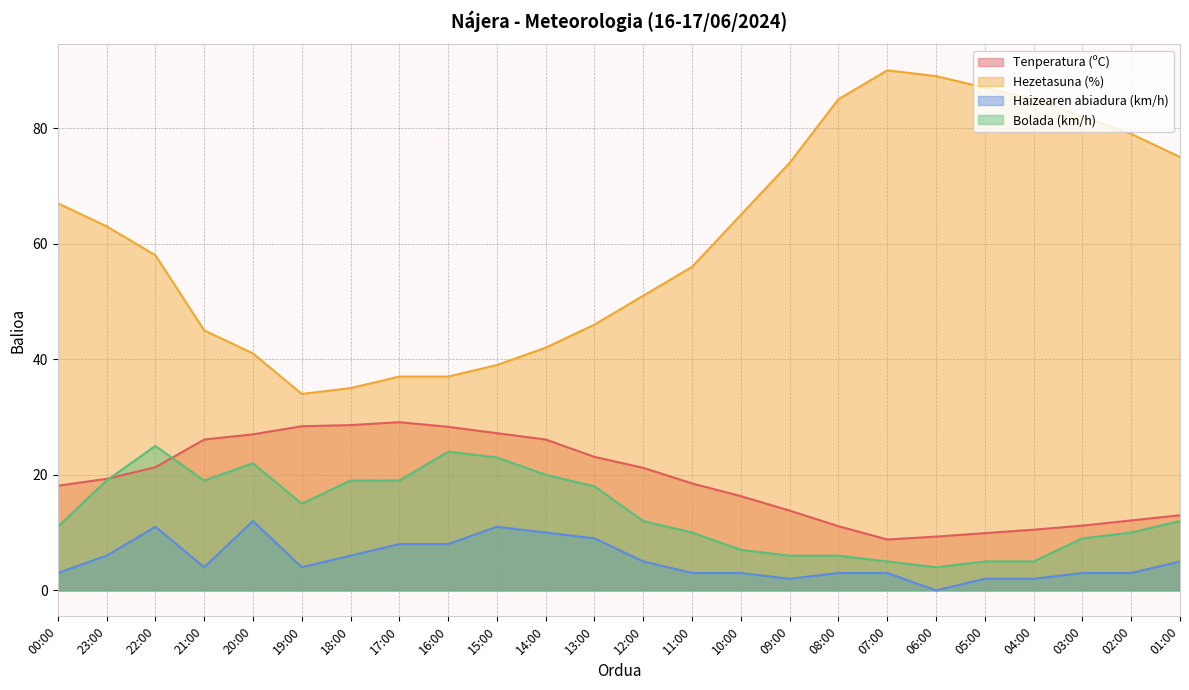

List the labels in order of Hezetasuna (%) value, smallest first.

19:00, 18:00, 17:00, 16:00, 15:00, 20:00, 14:00, 21:00, 13:00, 12:00, 11:00, 22:00, 23:00, 10:00, 00:00, 09:00, 01:00, 02:00, 03:00, 08:00, 04:00, 05:00, 06:00, 07:00